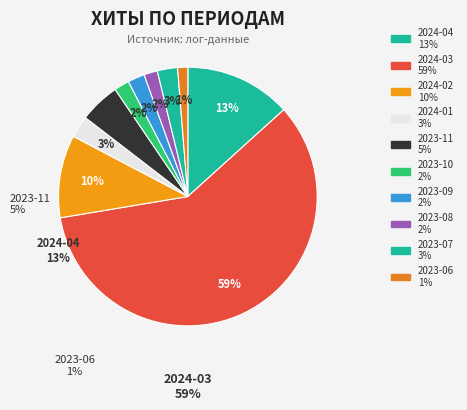

Count the number of slices in the pie.

10